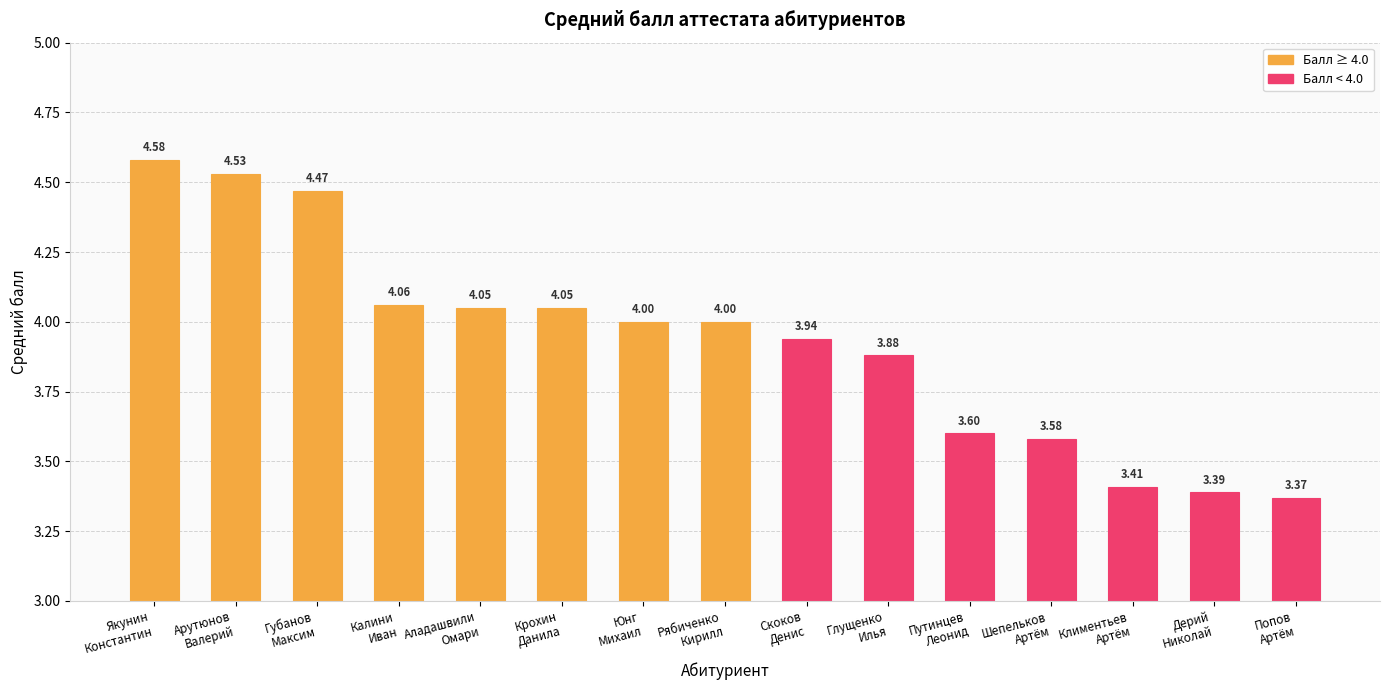

At which label does the data first exceed 4?

Якунин
Константин